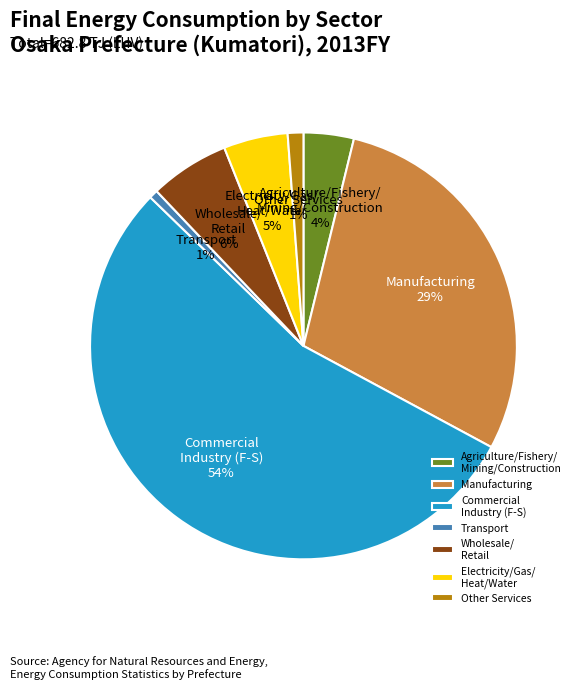

Is the sum of Manufacturing and Commercial Industry (F-S) greater than half?

Yes